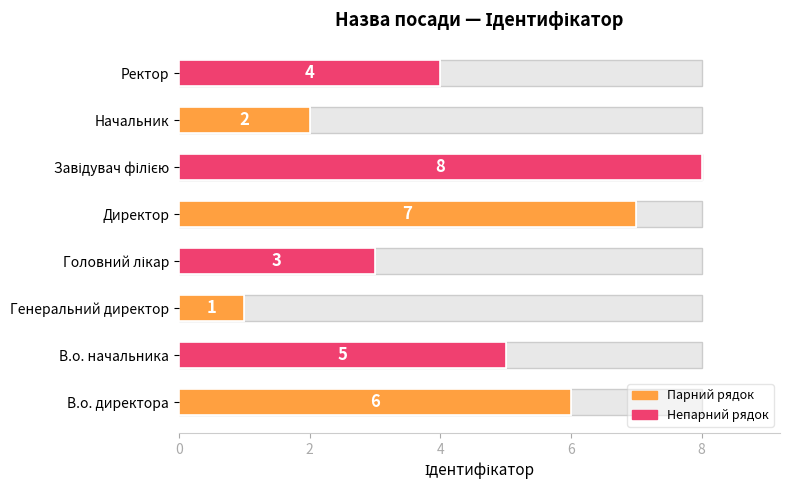

What is the greatest value displayed?

8